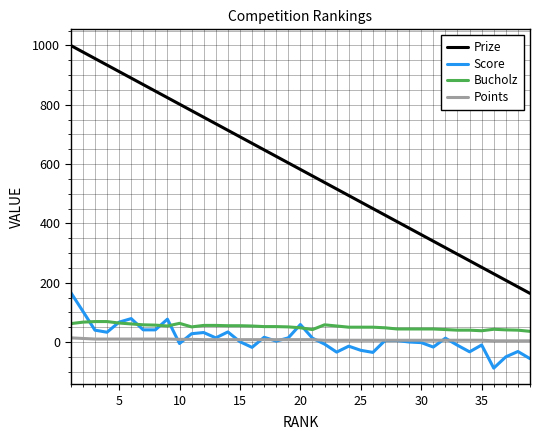

Which series has the widest spread of values?

Prize